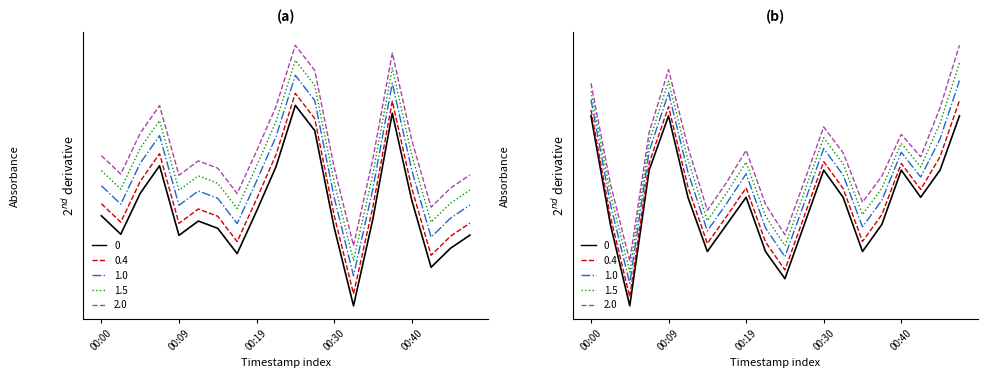

The pressure series shows -0.2 at 00:30. True or false?

False